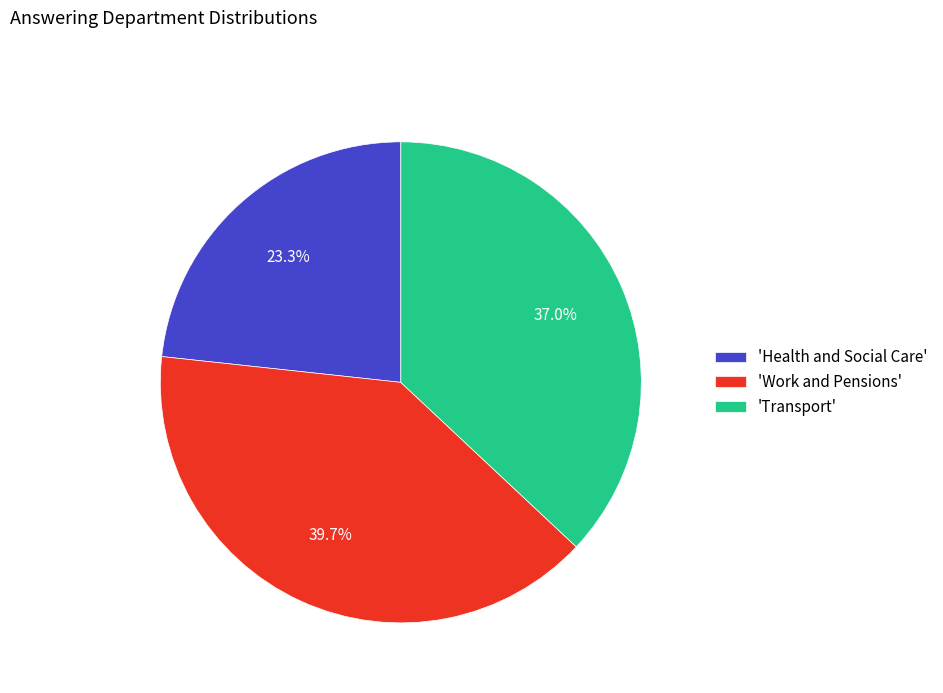

Combined, what portion of the pie is 'Work and Pensions' and 'Health and Social Care'?

63.0%